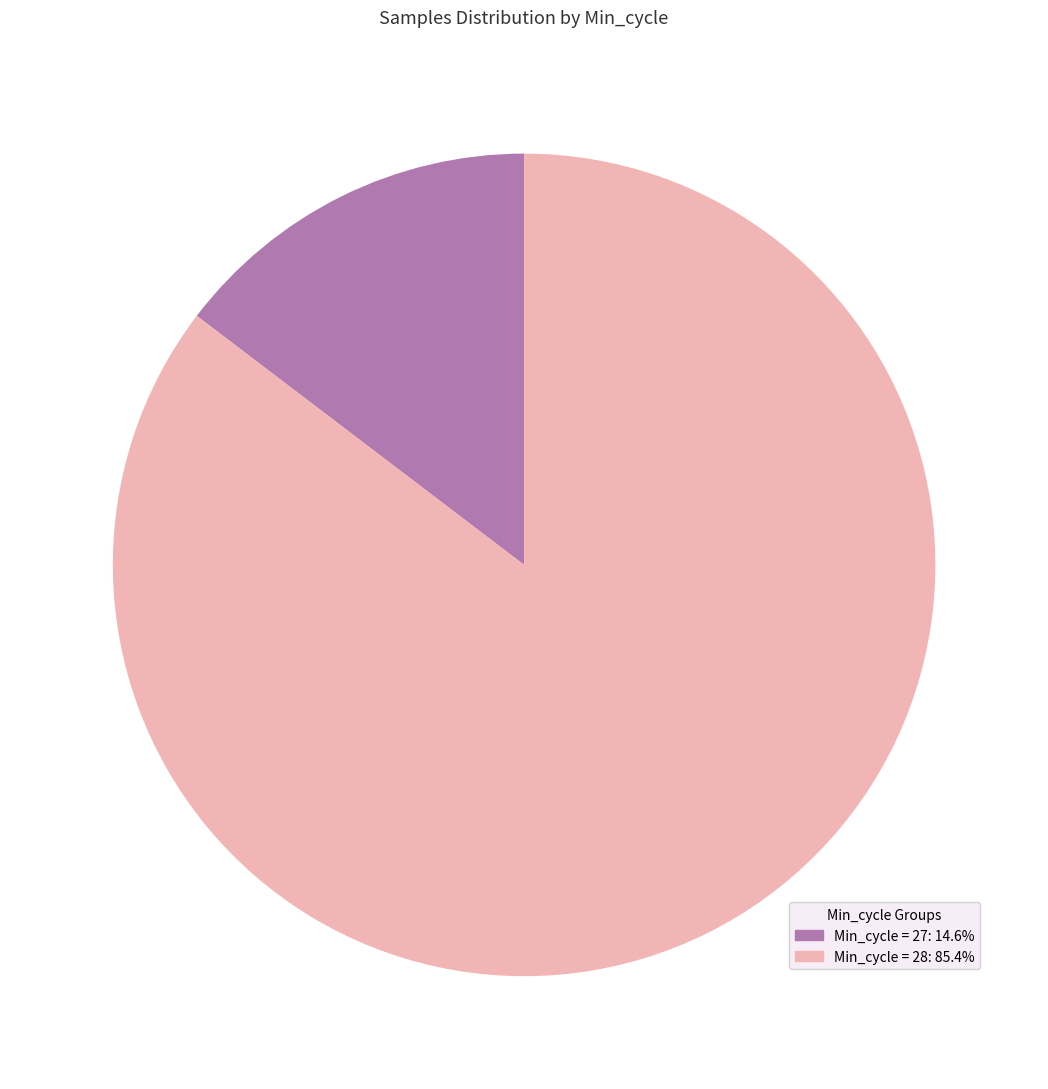

Is there a majority slice in this chart?

Yes